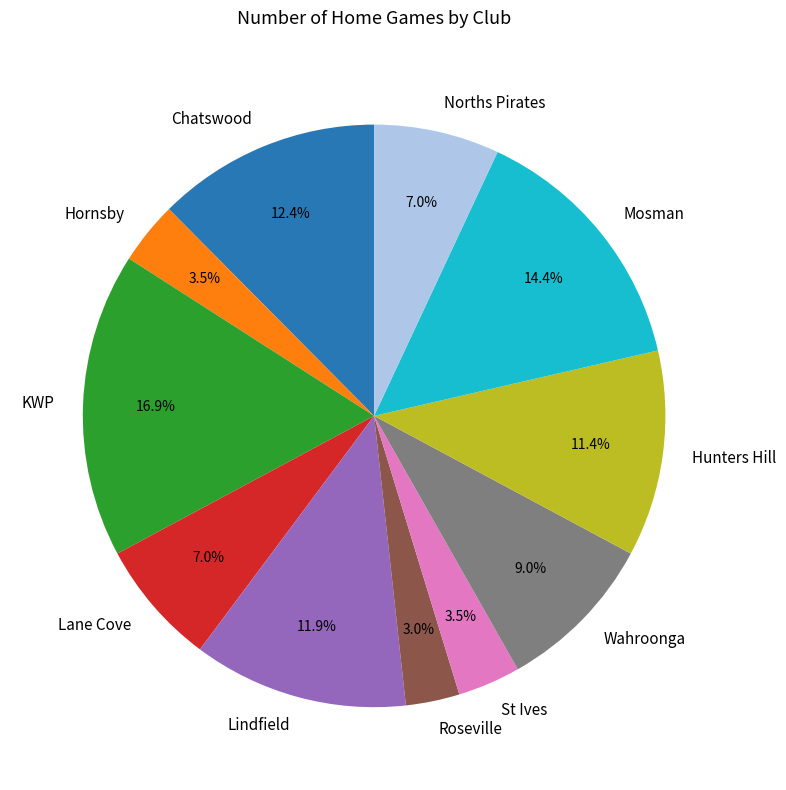

The Wahroonga slice represents 18% of the pie. True or false?

False